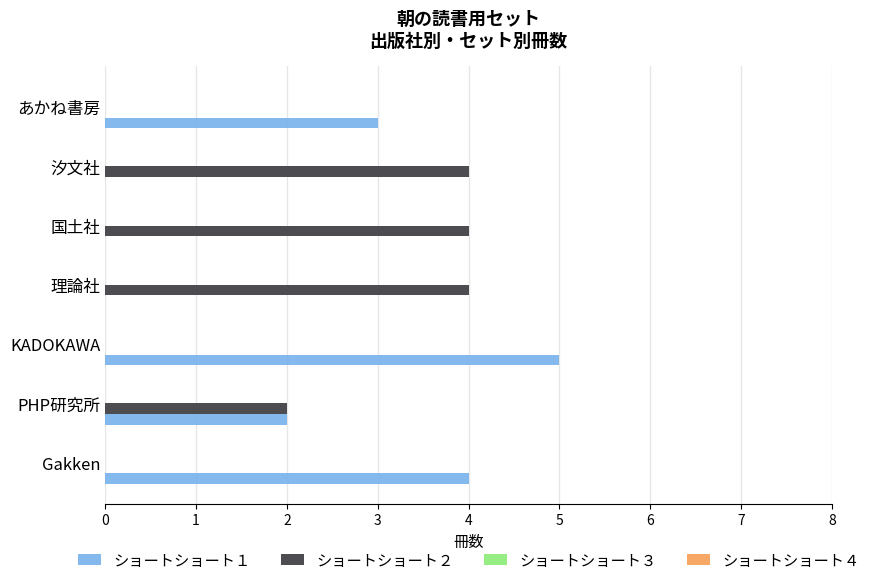

The value of ショートショート１ at 理論社 is 2. True or false?

False